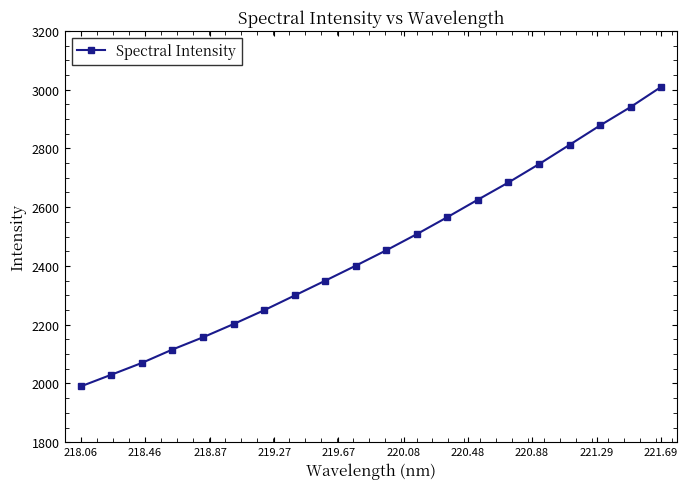

What is the value of the 3rd point from the left?

2069.9